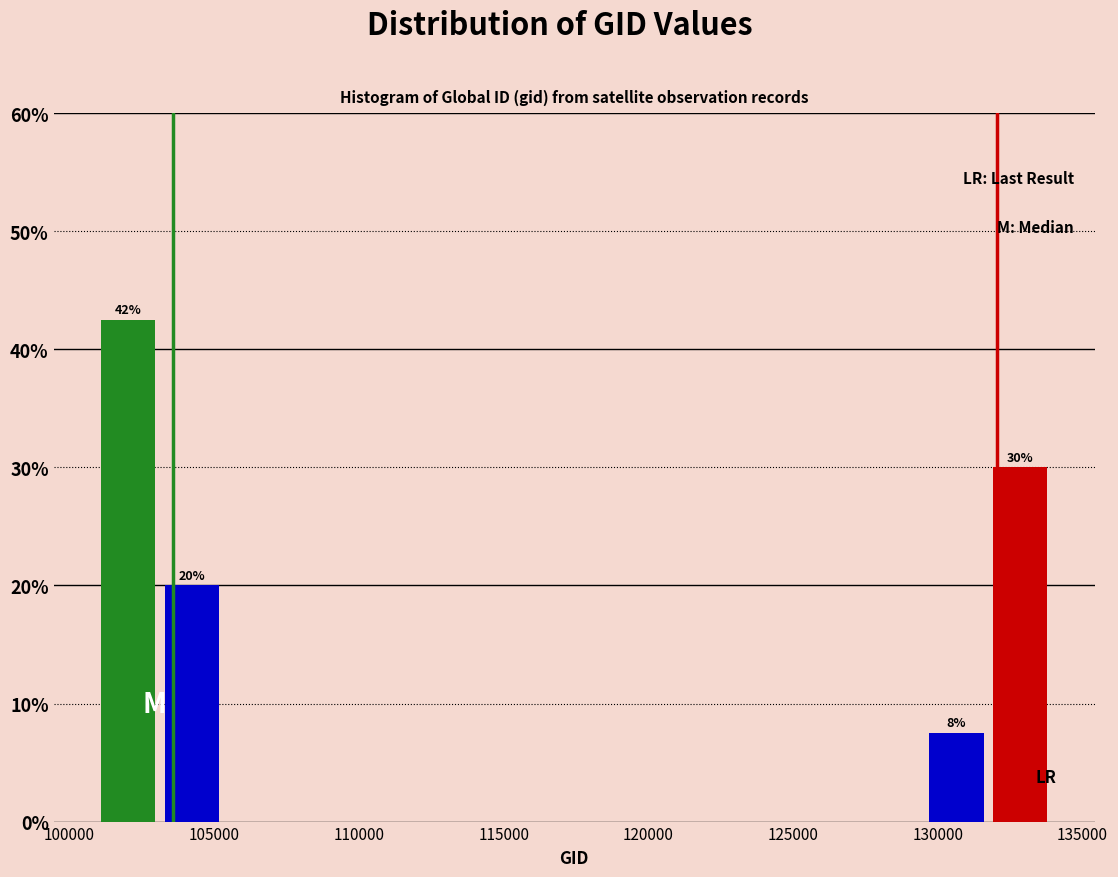

Over which range of the x-axis is the bar tallest?

101000 to 103000